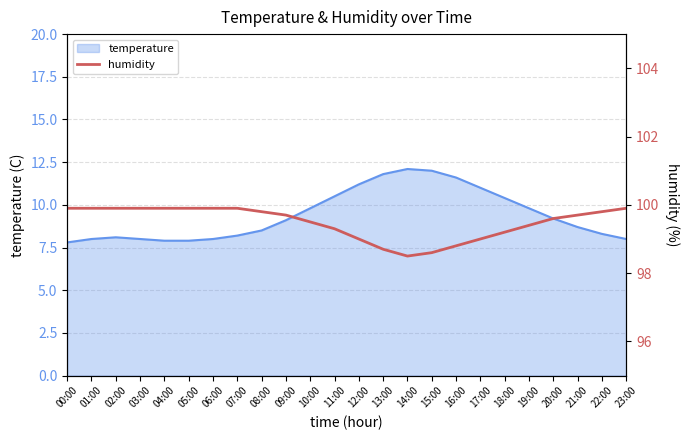

What is the maximum value shown in the chart?

99.9